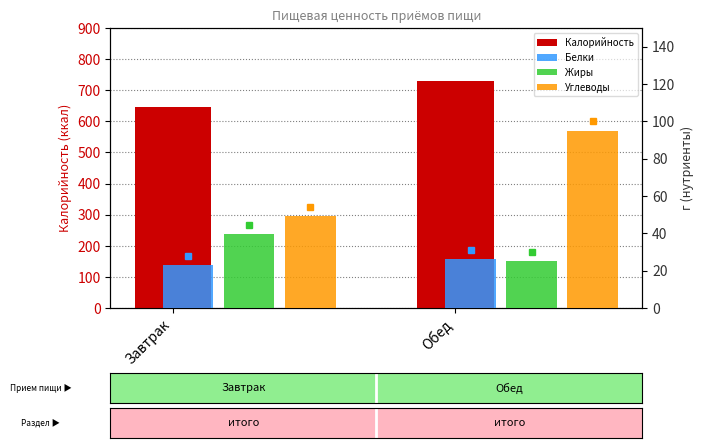

The value of Калорийность at Завтрак is 644.8. True or false?

True